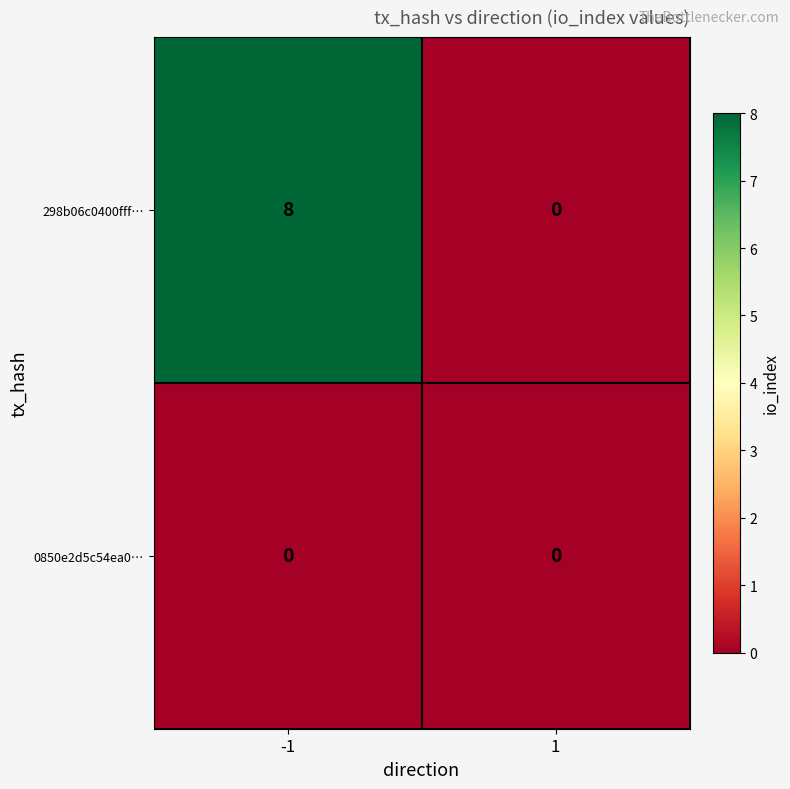

What is the greatest value displayed?

8